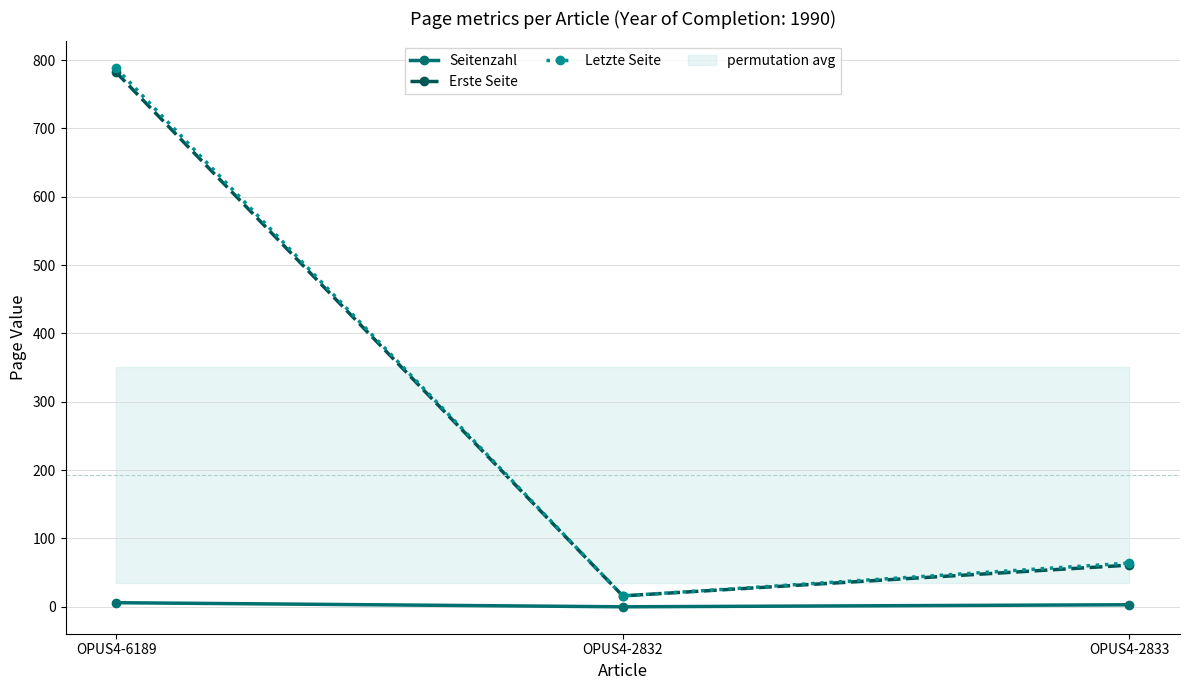

What is the difference between the highest and lowest values at OPUS4-2832?

16